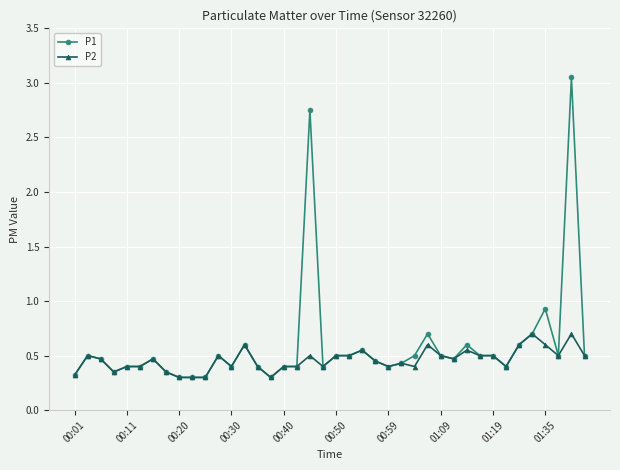

True or false: P1 has more than 0 points higher than both neighbors.

True